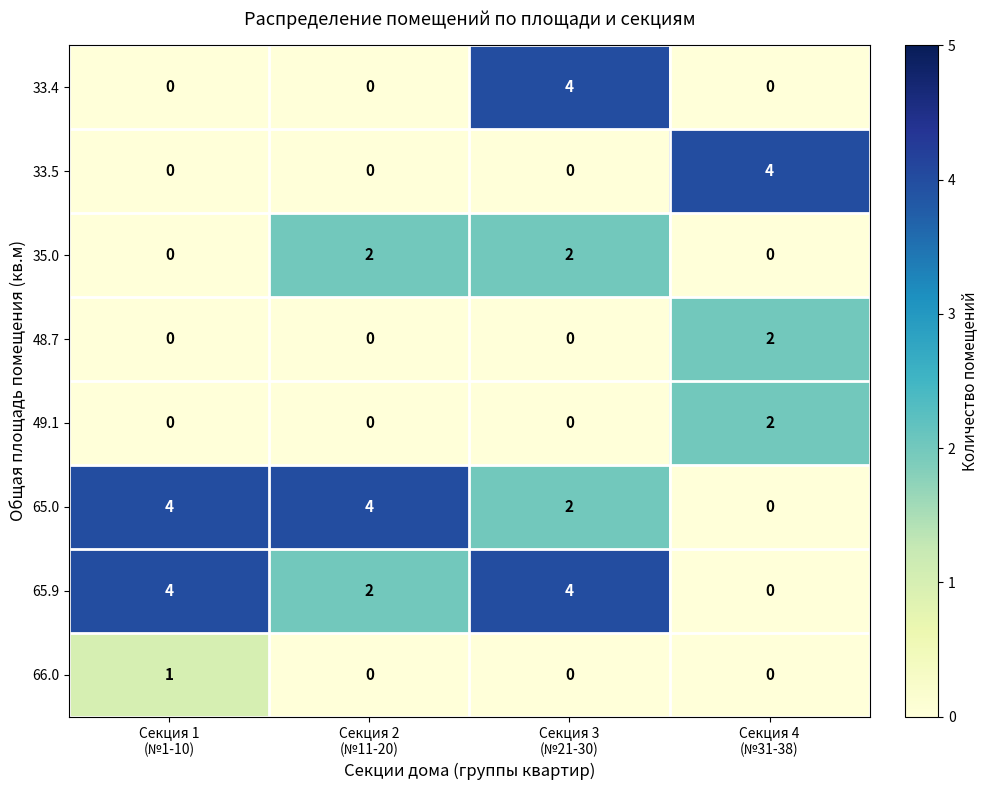

How many categories are shown in the chart?

4